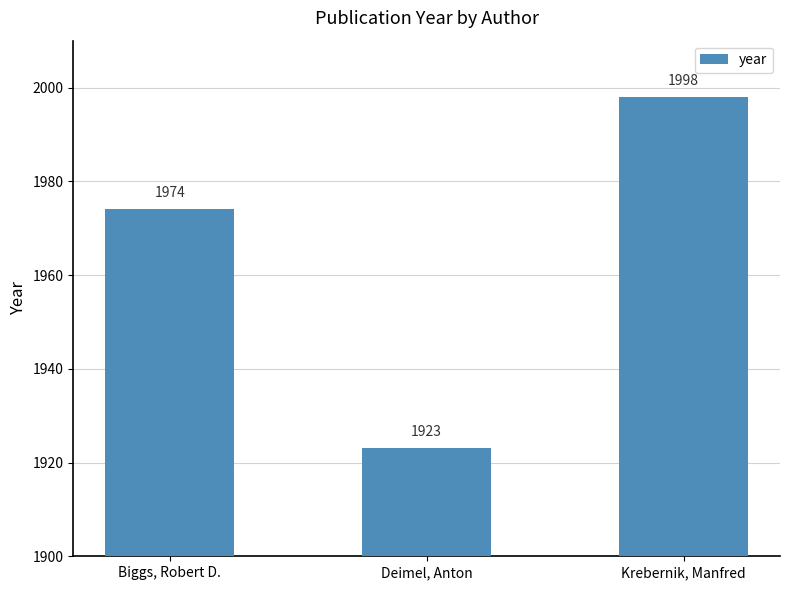

Which category has the highest value across all series?

Krebernik, Manfred